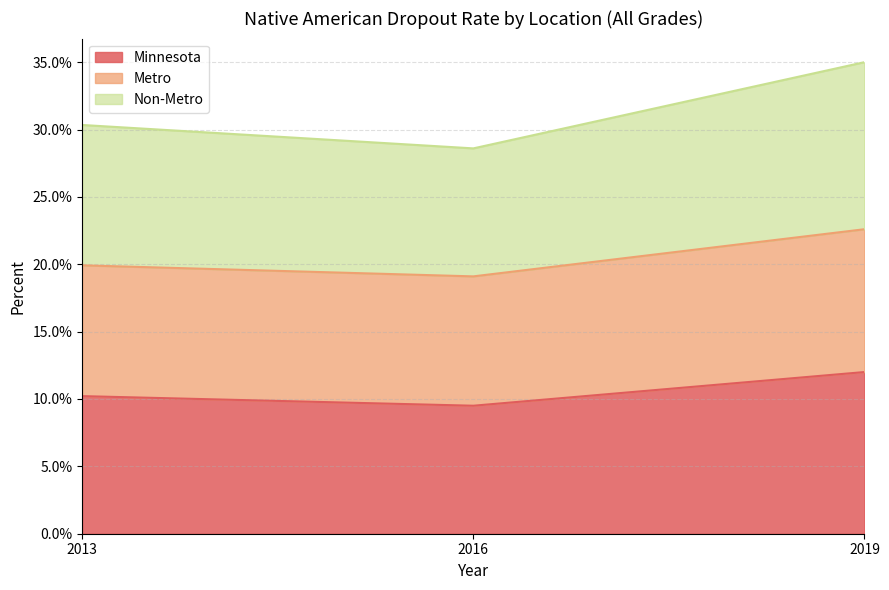

The value of Metro at 2013 is 0.2. True or false?

True